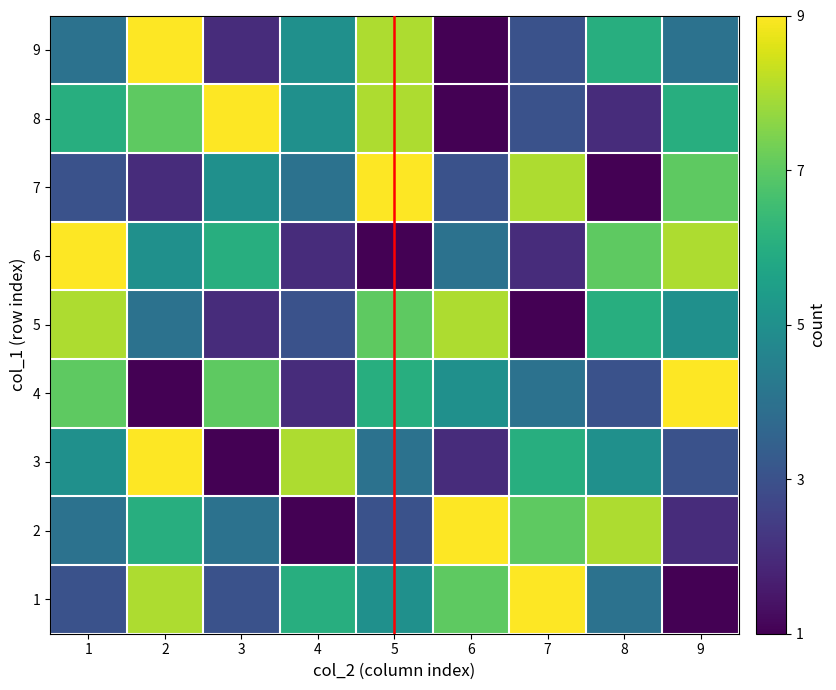

What is the sum of the 9 values at 6 and 9?

8